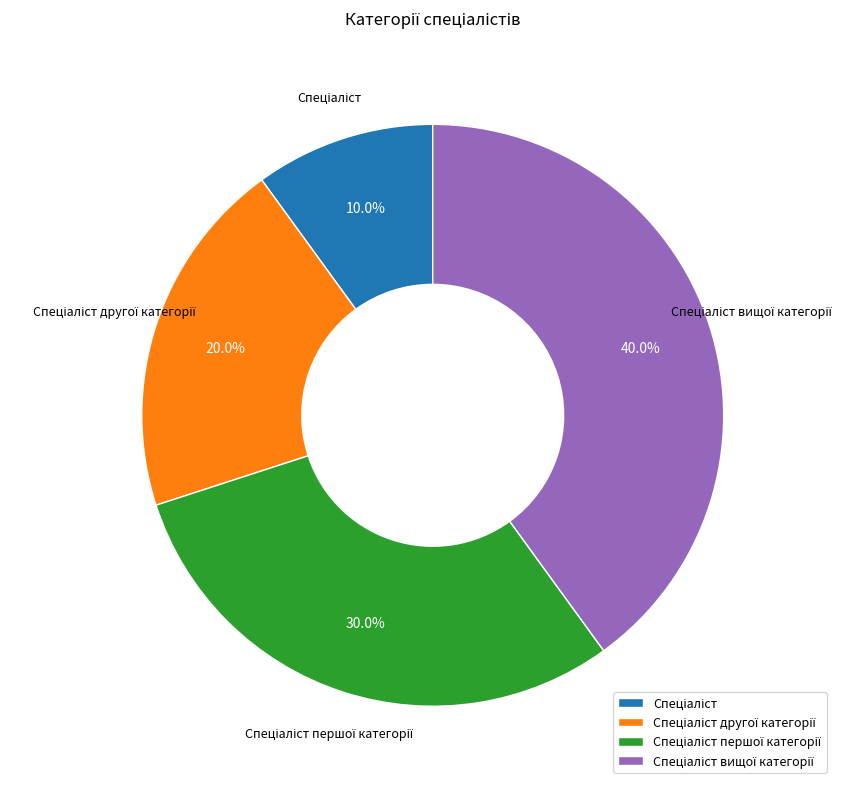

Is there a majority slice in this chart?

No